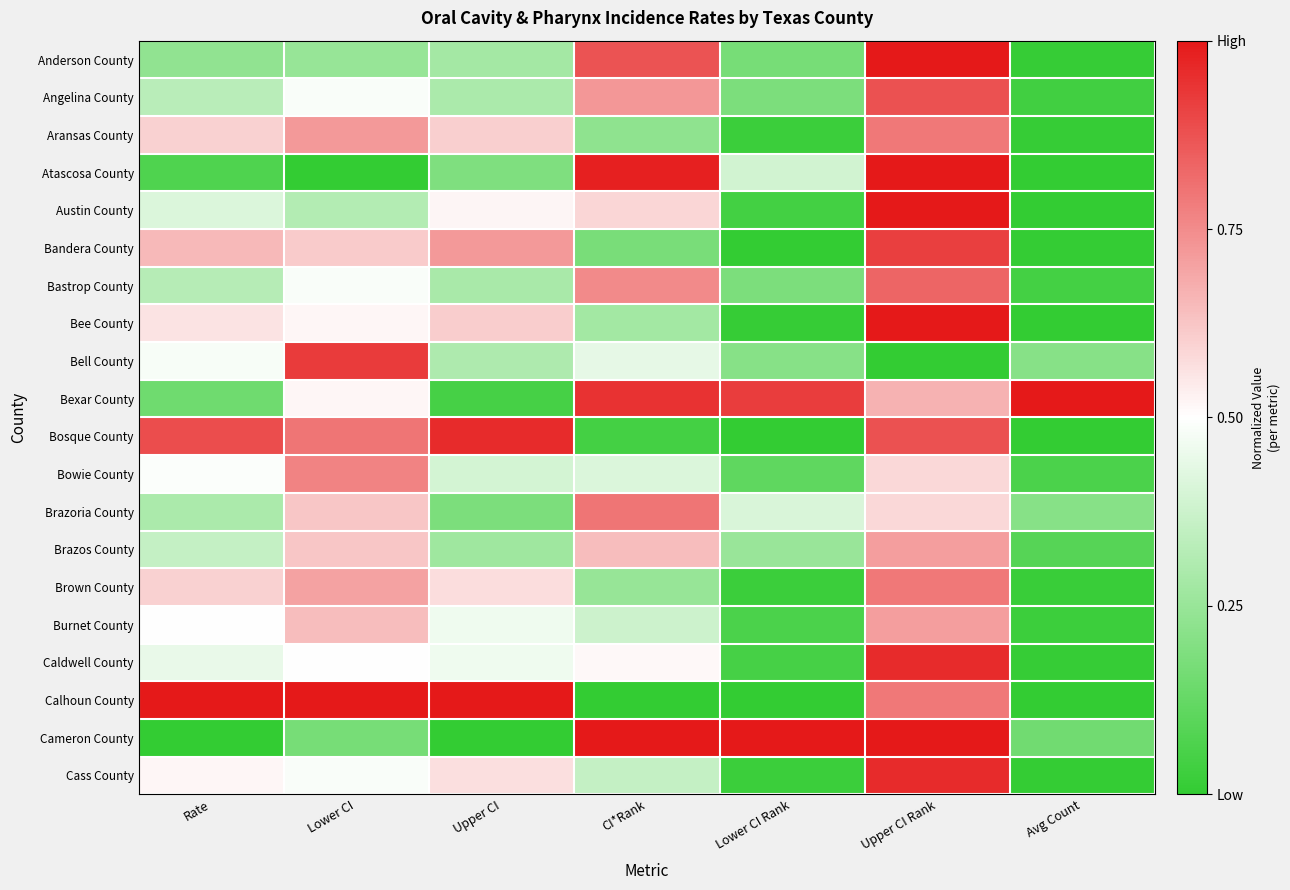

How many categories are shown in the chart?

7